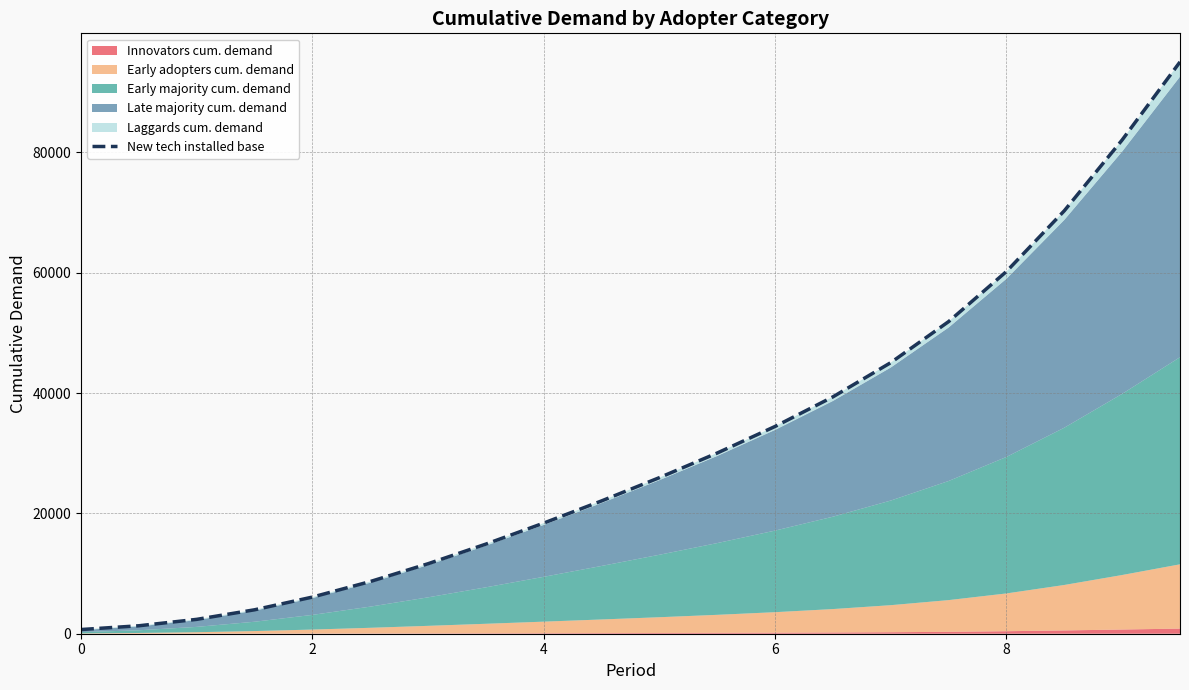

Does the chart display data point markers on the line(s)?

No